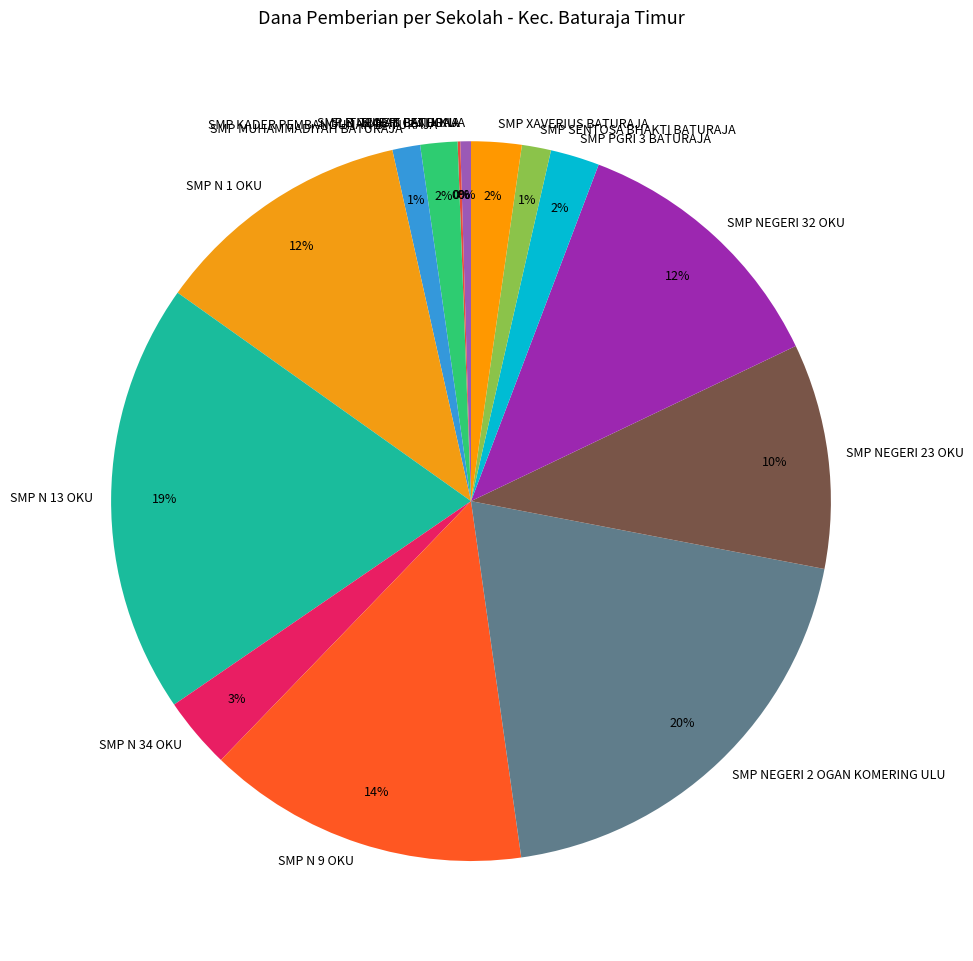

Which has a higher value, SMP MUHAMMADIYAH BATURAJA or SMP PGRI 3 BATURAJA?

SMP PGRI 3 BATURAJA